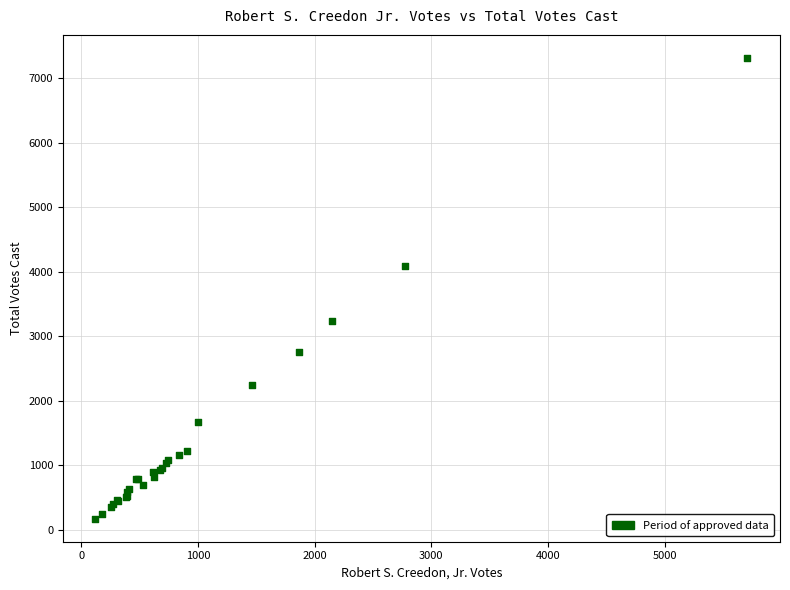

What Y value in the scatter plot is closest to 3746?

4086